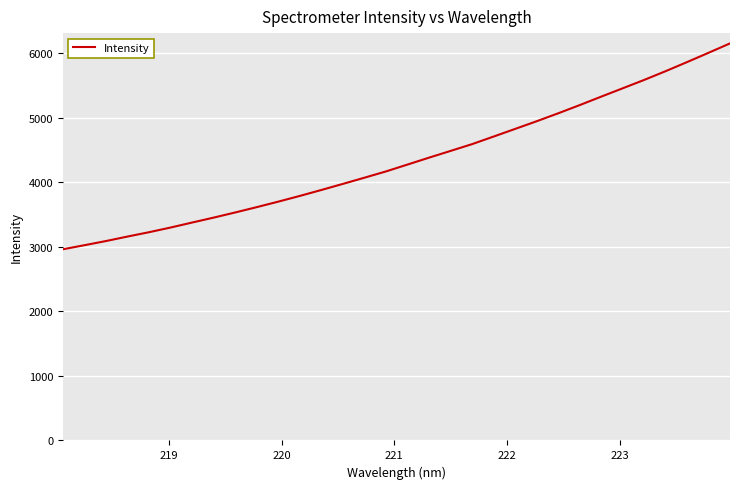

What is the minimum value shown in the chart?

2961.1